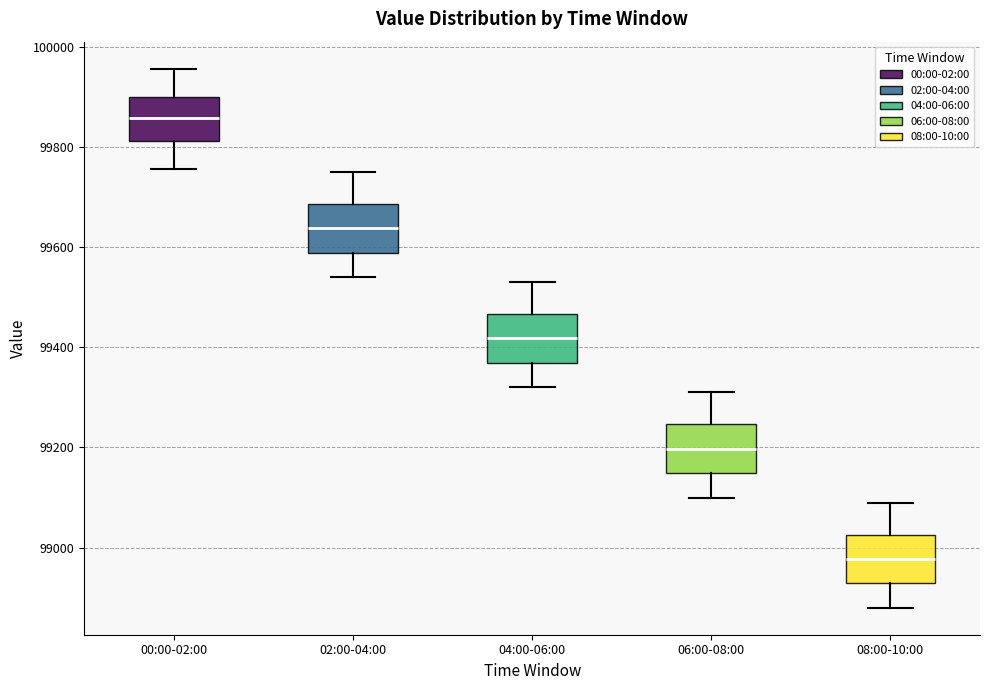

Reading left to right, transcribe this box plot: for each box, give where its median line is, the range the box spans, and where its two whiskers end, as read against the y-axis. The values are not printed on the chart, so give them approximately, as read against the axis.

00:00-02:00: median 99860, box 99820 to 99900, whiskers 99760 to 99960
02:00-04:00: median 99640, box 99580 to 99680, whiskers 99540 to 99760
04:00-06:00: median 99420, box 99360 to 99460, whiskers 99320 to 99540
06:00-08:00: median 99200, box 99140 to 99240, whiskers 99100 to 99320
08:00-10:00: median 98980, box 98920 to 99020, whiskers 98880 to 99100